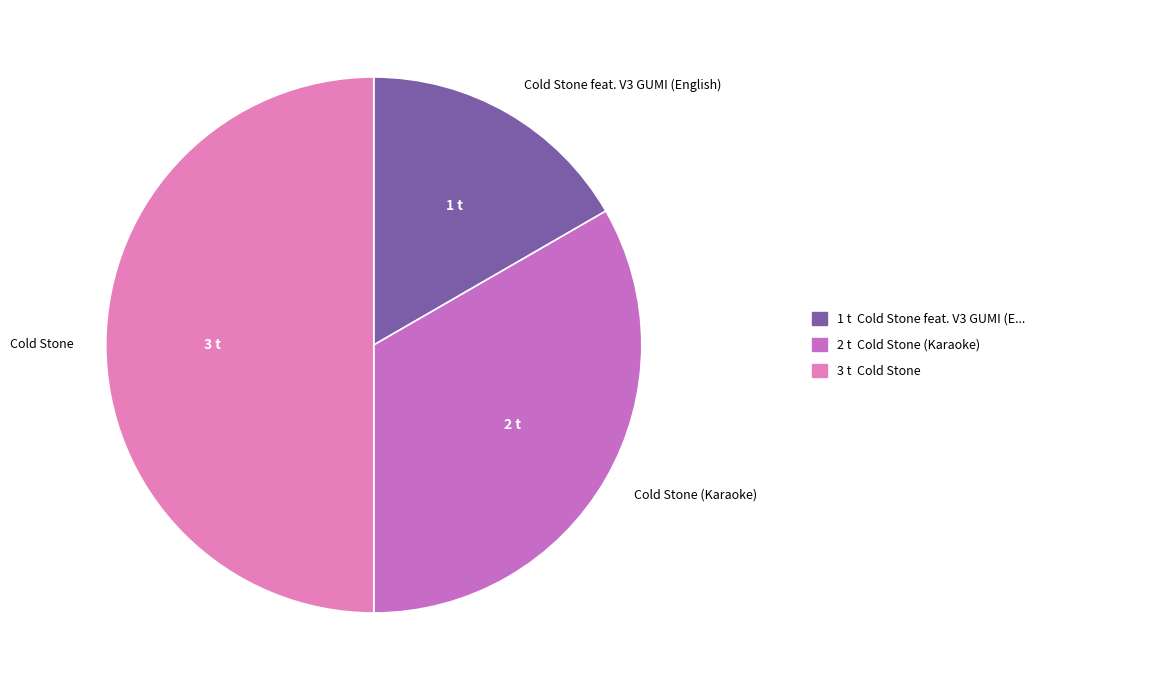

Is the sum of Cold Stone and Cold Stone (Karaoke) greater than half?

Yes